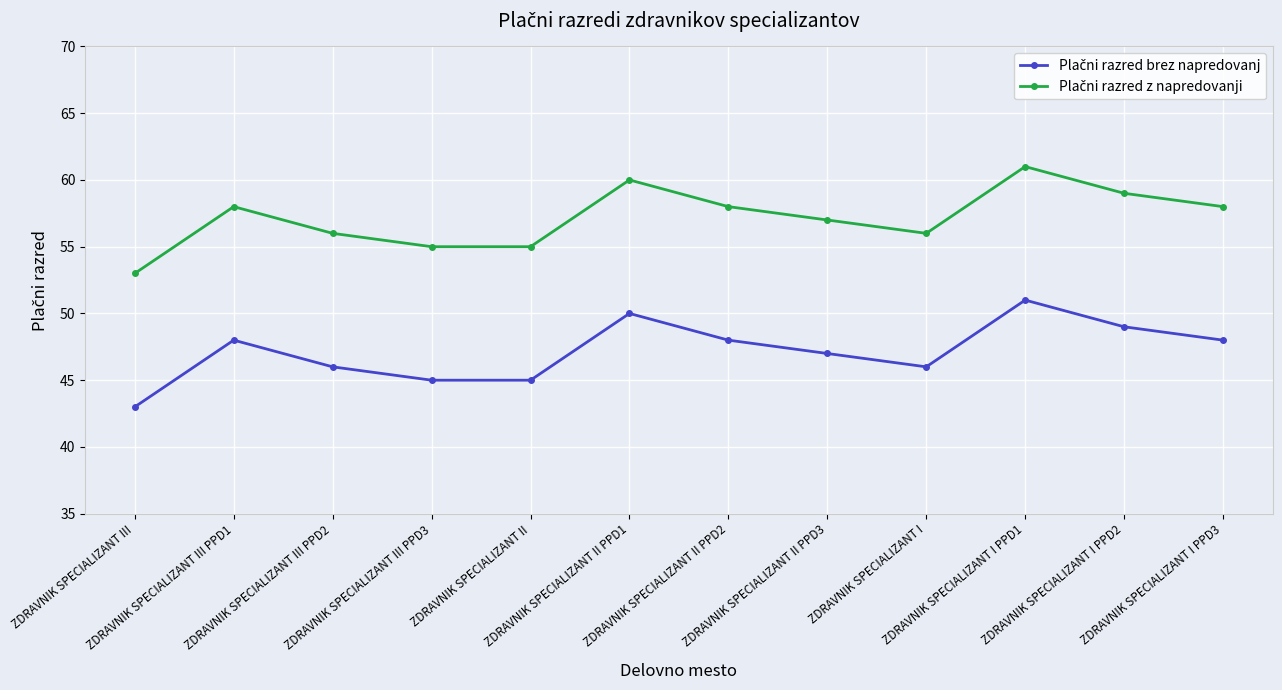

At which category is the sum across all series the highest?

ZDRAVNIK SPECIALIZANT I PPD1